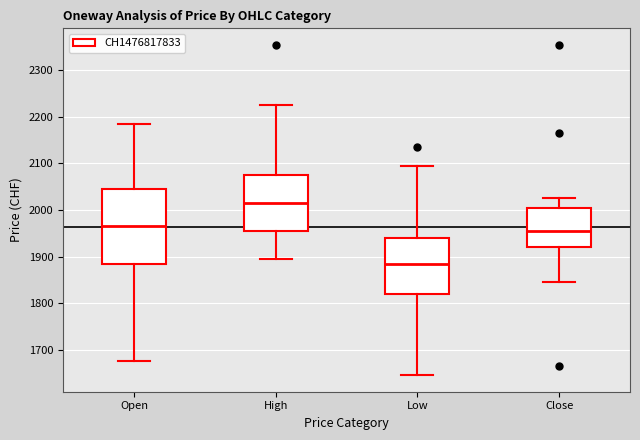

Where does the median line of the box for Close sit on the y-axis? The values are not printed on the chart, so give them approximately, as read against the axis.

1960